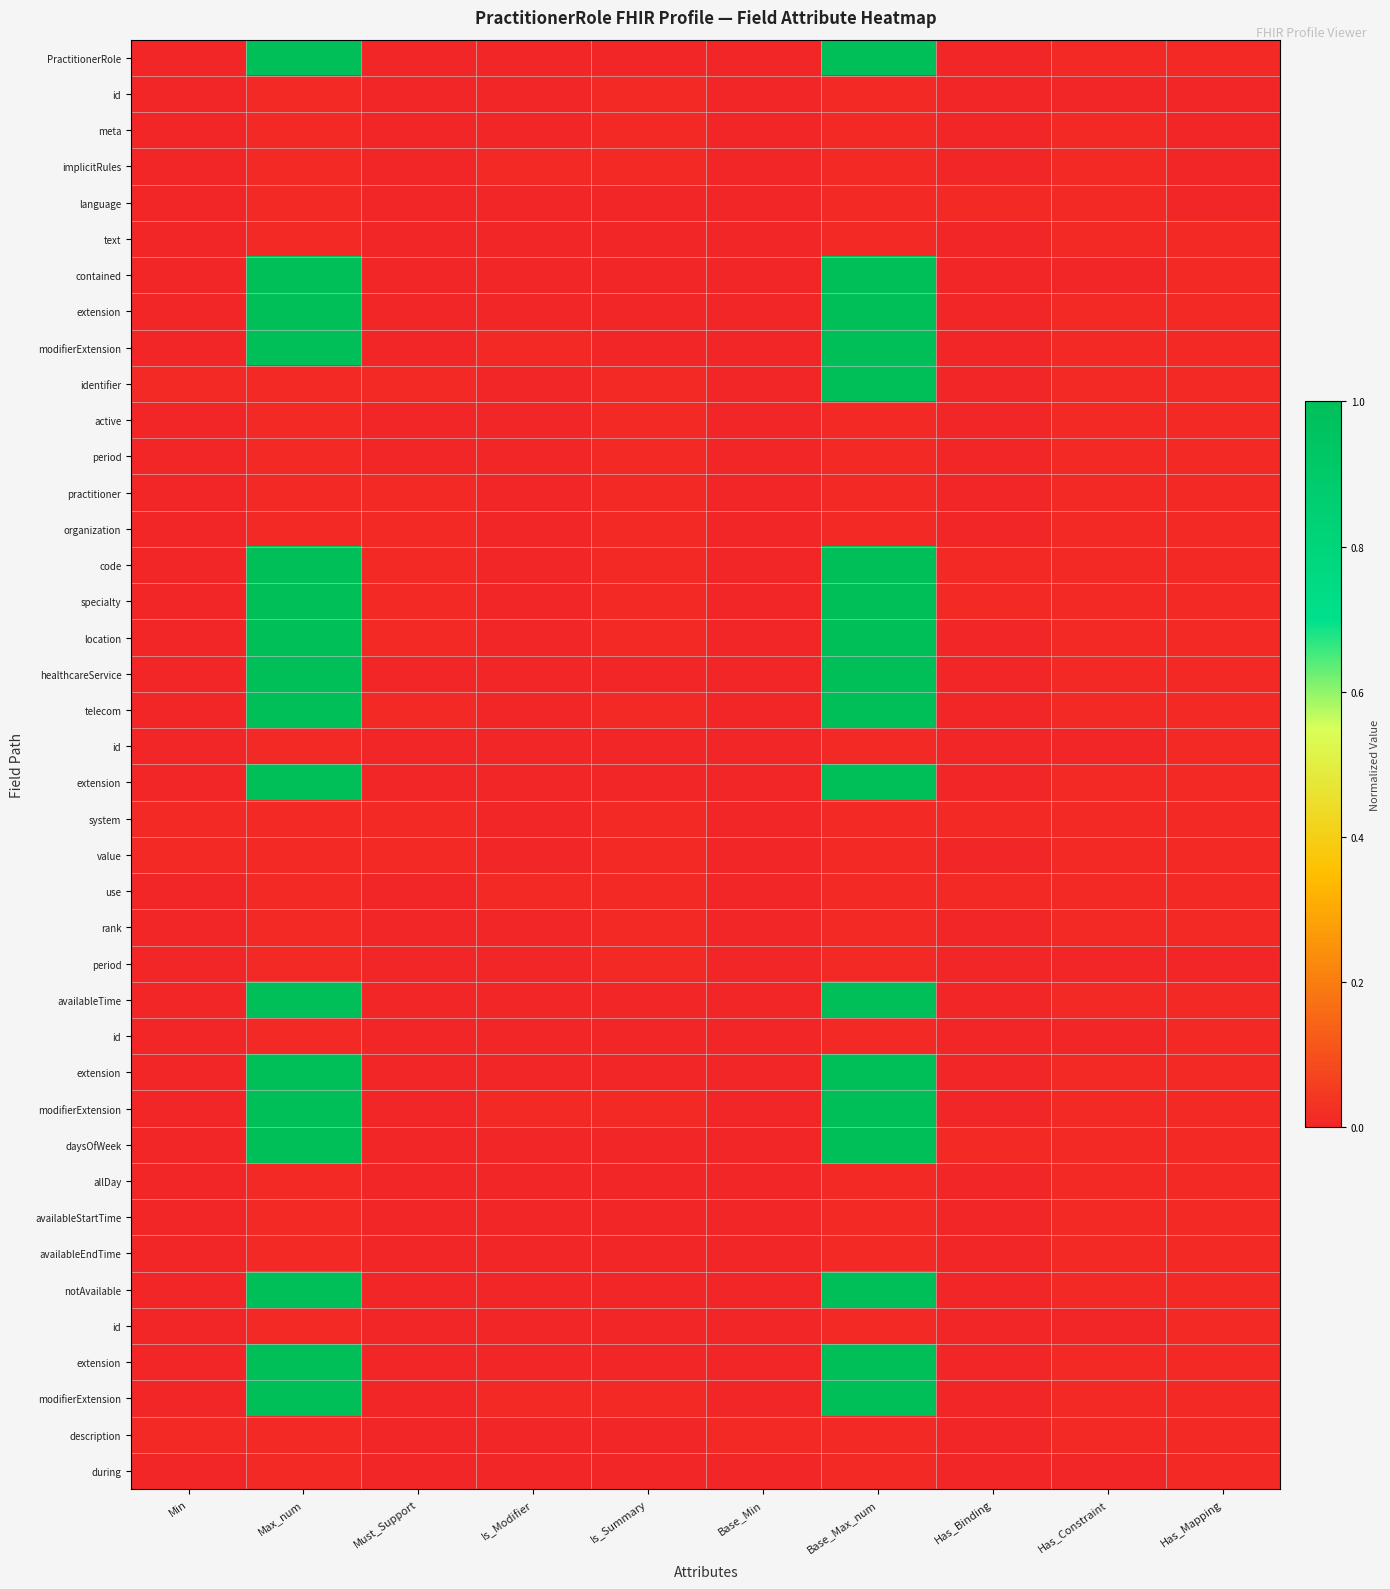

Which has a higher value, Is_Modifier or Base_Max_num?

Base_Max_num